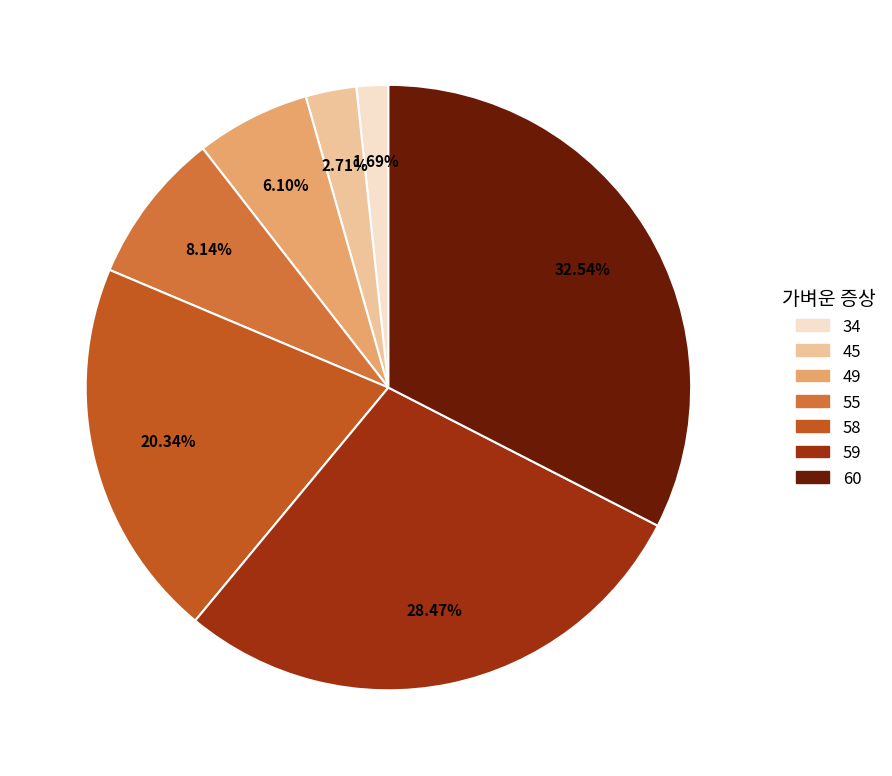

What portion of the pie excludes 49?

93.9%